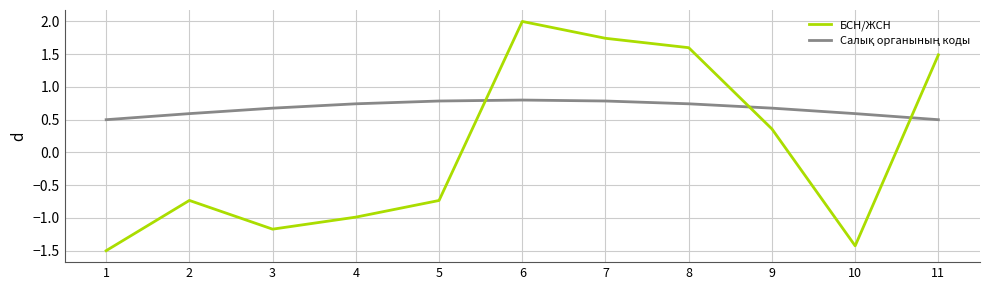

What is the difference between the highest and lowest values at 11?

1.0